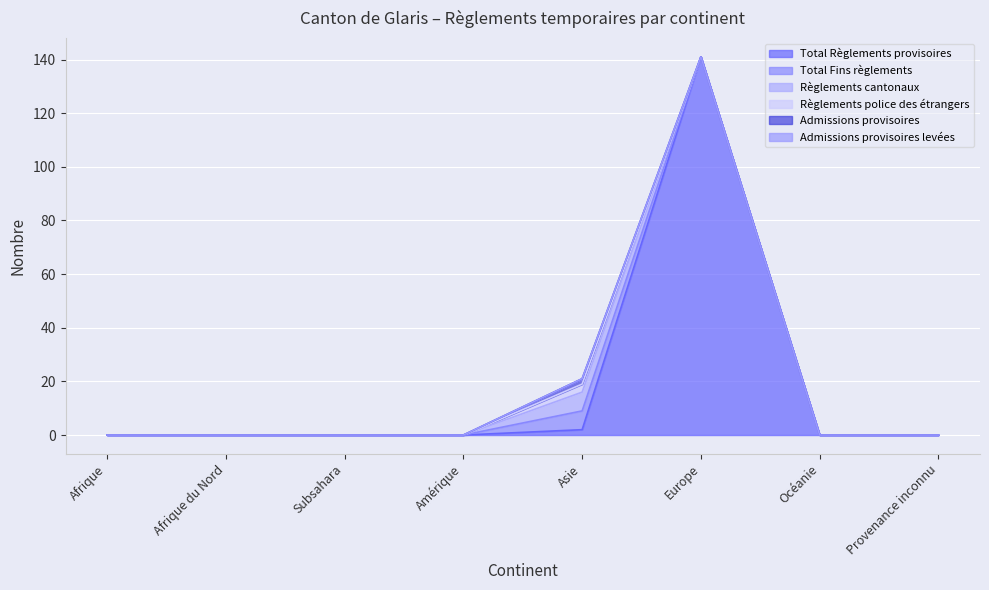

How many interior local peaks does the Règlements cantonaux series have?

1